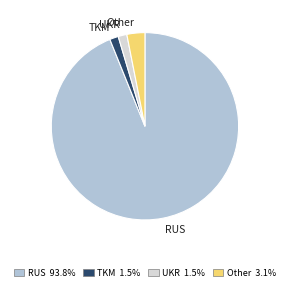

Is it true that Other is 13% of the pie?

False